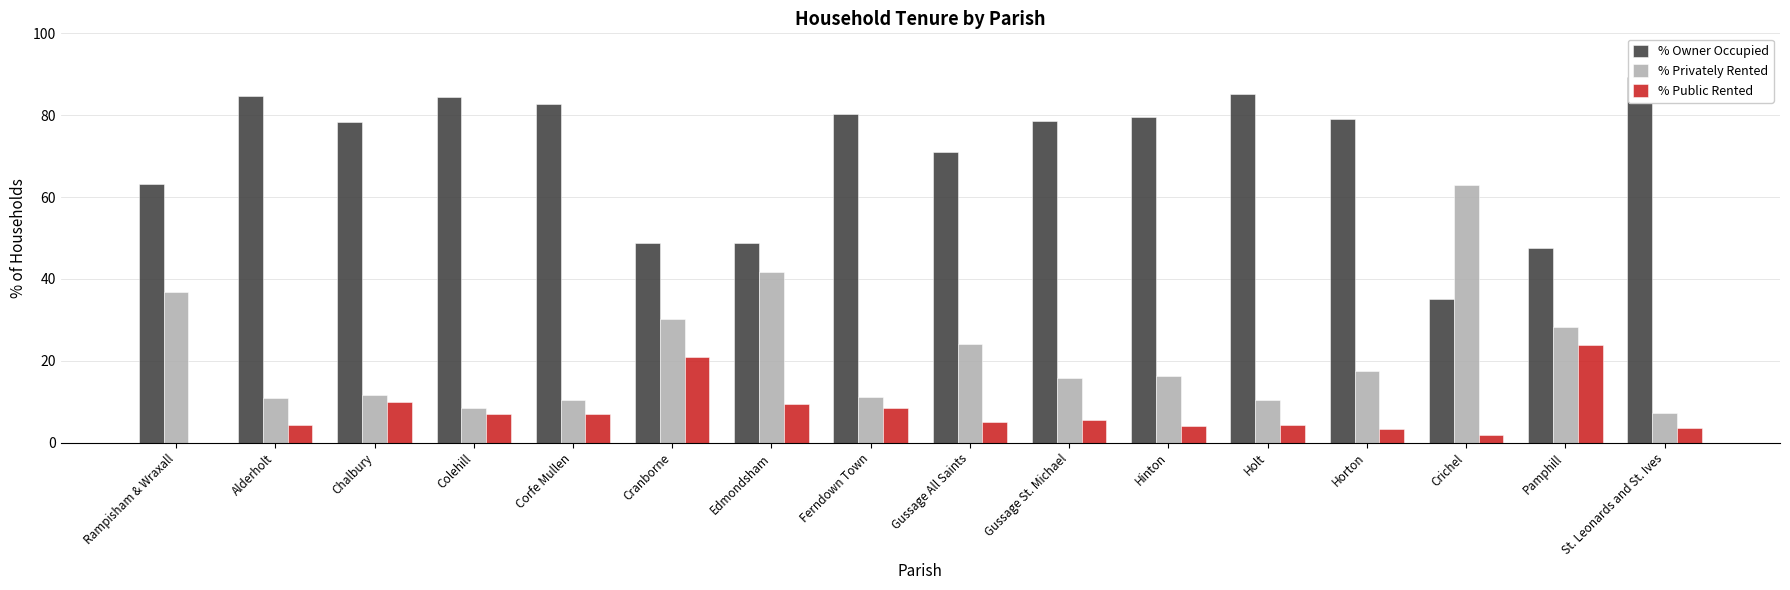

What is the approximate value of % Owner Occupied at Crichel?

35.1